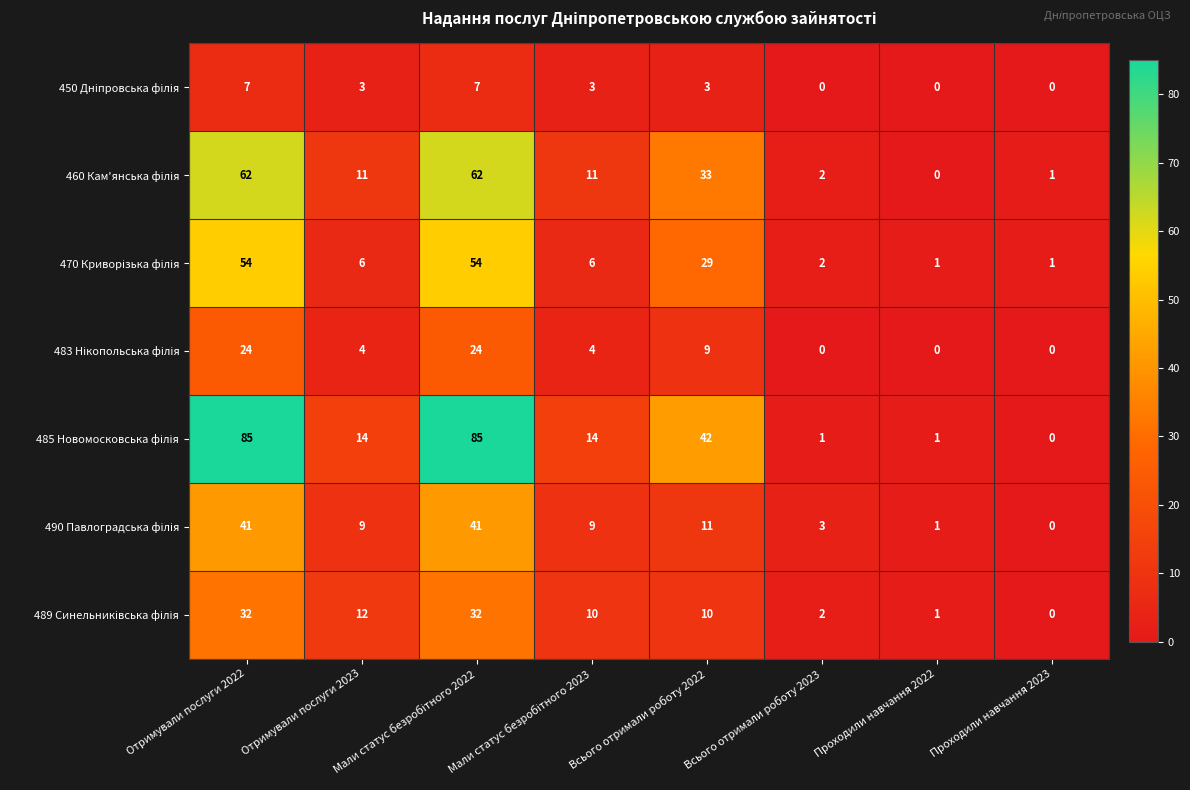

What is the total value across all series at Всього отримали роботу 2022?

137